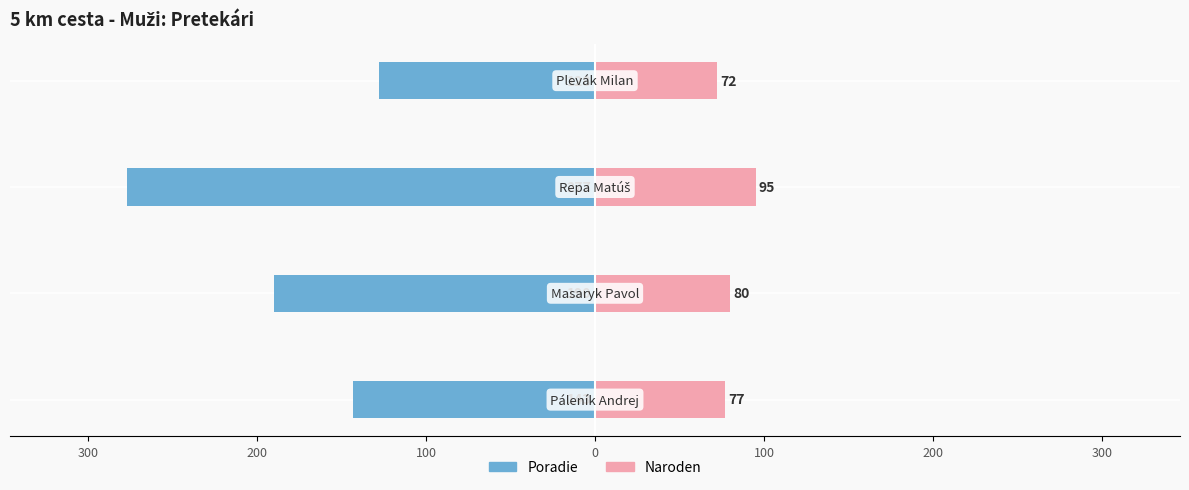

True or false: Poradie has a value of -190 at 300.

True